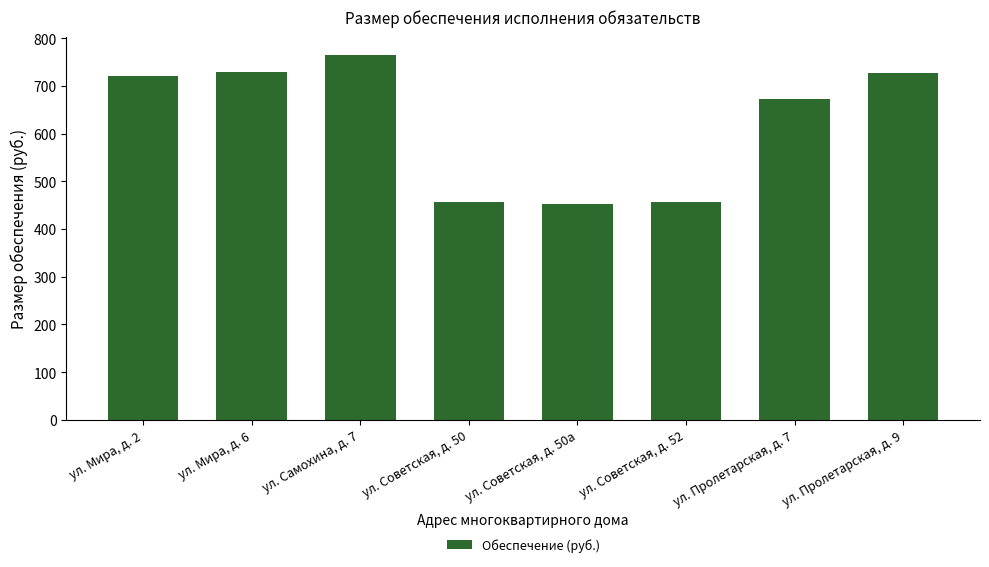

Which label corresponds to the largest value in the chart?

ул. Самохина, д. 7